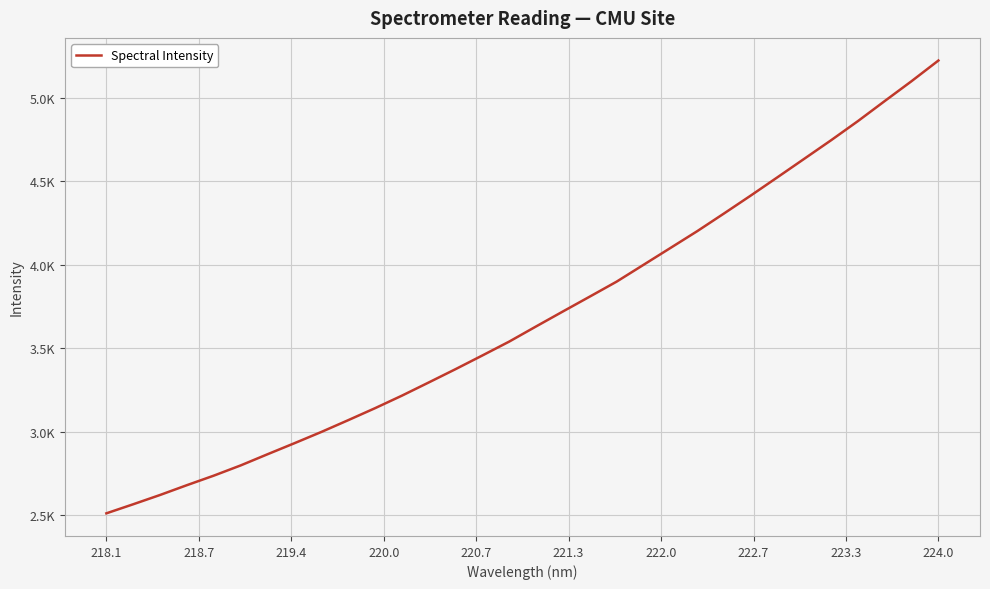

Is this an area chart (filled region under the line)?

No